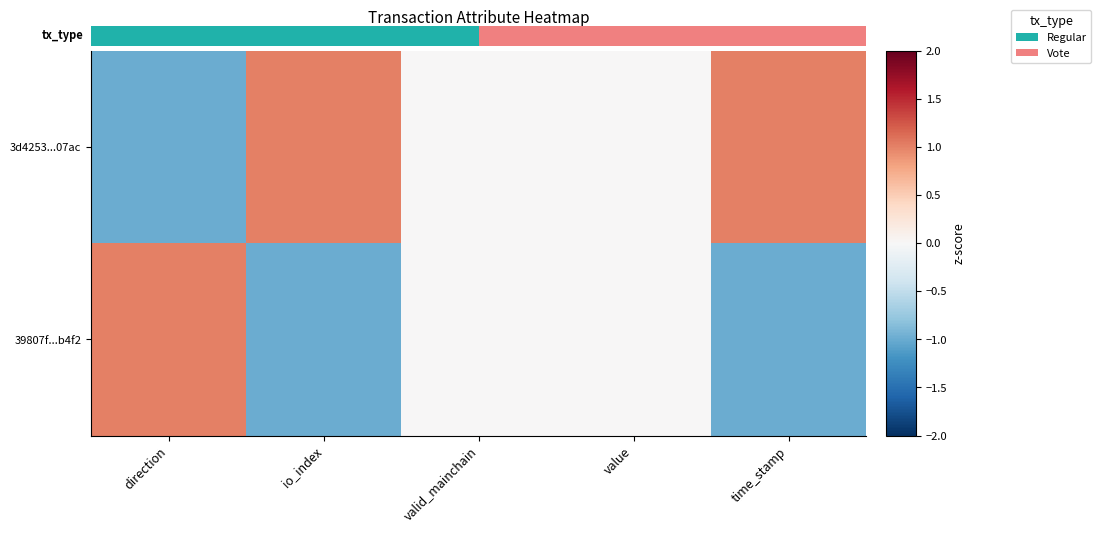

How many values in 39807f...b4f2 are above zero?

1